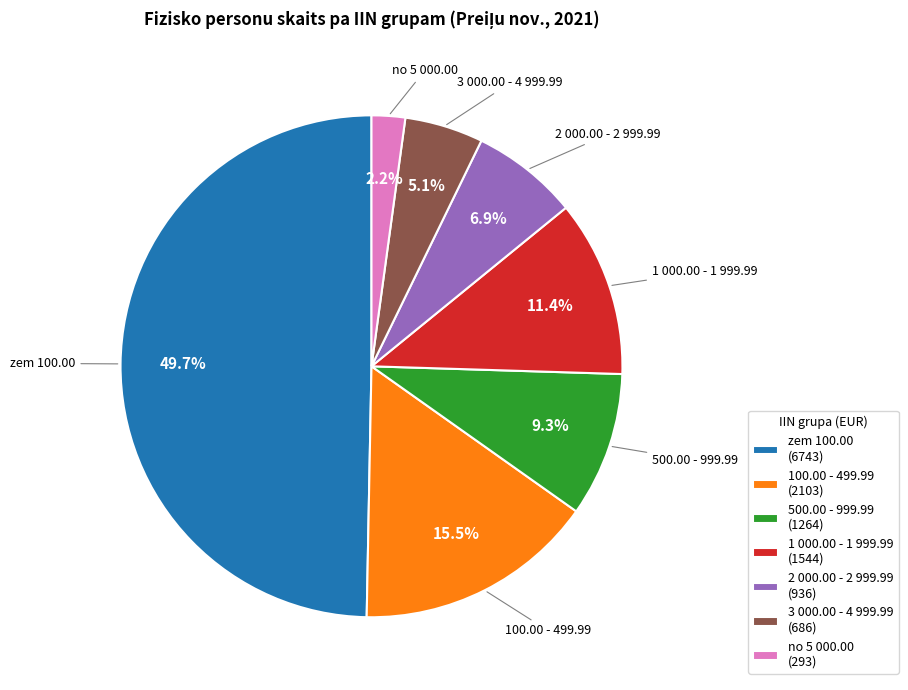

How many segments does this pie chart have?

7